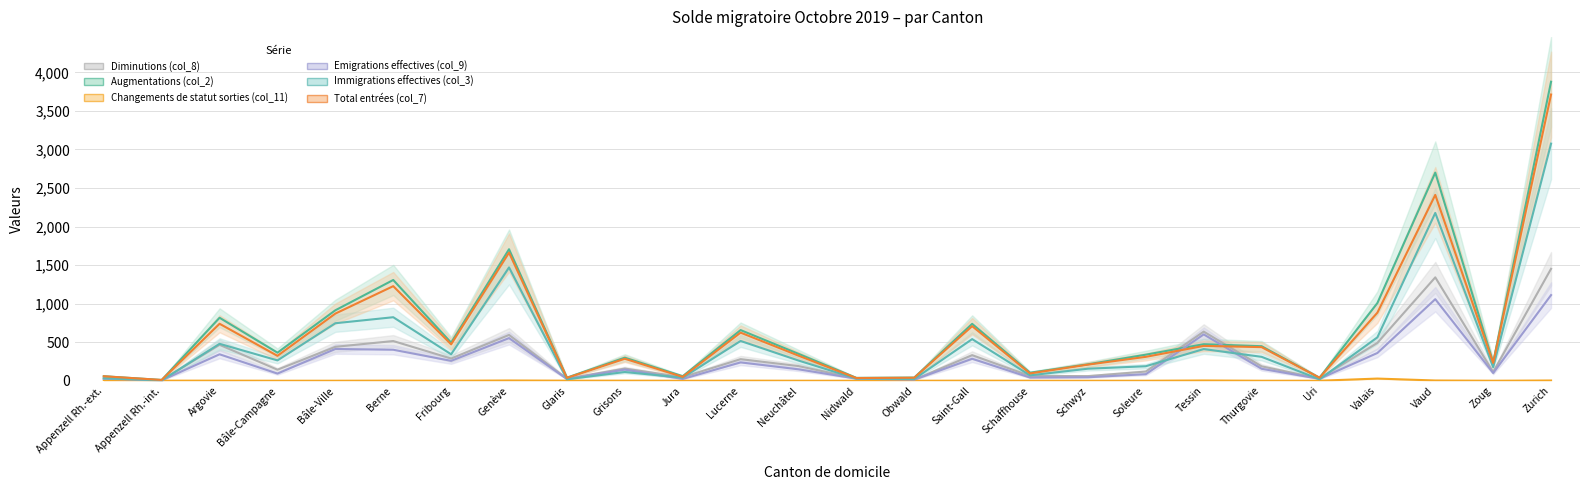

Reading left to right, what are all the values shown in this chart?

Diminutions (col_8): Appenzell Rh.-ext.=28	Appenzell Rh.-int.=6	Argovie=466	Bâle-Campagne=143	Bâle-Ville=440	Berne=515	Fribourg=288	Genève=594	Glaris=27	Grisons=158	Jura=46	Lucerne=280	Neuchâtel=190	Nidwald=30	Obwald=14	Saint-Gall=332	Schaffhouse=62	Schwyz=60	Soleure=119	Tessin=637	Thurgovie=187	Uri=28	Valais=491	Vaud=1341	Zoug=113	Zurich=1452
Augmentations (col_2): Appenzell Rh.-ext.=58	Appenzell Rh.-int.=10	Argovie=817	Bâle-Campagne=364	Bâle-Ville=914	Berne=1307	Fribourg=494	Genève=1706	Glaris=40	Grisons=299	Jura=59	Lucerne=657	Neuchâtel=349	Nidwald=37	Obwald=41	Saint-Gall=738	Schaffhouse=104	Schwyz=213	Soleure=338	Tessin=474	Thurgovie=448	Uri=39	Valais=1008	Vaud=2700	Zoug=237	Zurich=3879
Changements de statut sorties (col_11): Appenzell Rh.-ext.=0	Appenzell Rh.-int.=1	Argovie=1	Bâle-Campagne=0	Bâle-Ville=0	Berne=1	Fribourg=0	Genève=3	Glaris=1	Grisons=1	Jura=0	Lucerne=1	Neuchâtel=0	Nidwald=0	Obwald=0	Saint-Gall=1	Schaffhouse=0	Schwyz=0	Soleure=0	Tessin=3	Thurgovie=0	Uri=0	Valais=28	Vaud=3	Zoug=0	Zurich=3
Emigrations effectives (col_9): Appenzell Rh.-ext.=26	Appenzell Rh.-int.=5	Argovie=343	Bâle-Campagne=93	Bâle-Ville=412	Berne=402	Fribourg=258	Genève=553	Glaris=22	Grisons=144	Jura=23	Lucerne=238	Neuchâtel=148	Nidwald=27	Obwald=14	Saint-Gall=285	Schaffhouse=41	Schwyz=45	Soleure=85	Tessin=601	Thurgovie=155	Uri=25	Valais=360	Vaud=1058	Zoug=100	Zurich=1111
Immigrations effectives (col_3): Appenzell Rh.-ext.=32	Appenzell Rh.-int.=5	Argovie=479	Bâle-Campagne=264	Bâle-Ville=746	Berne=824	Fribourg=343	Genève=1470	Glaris=19	Grisons=113	Jura=40	Lucerne=516	Neuchâtel=262	Nidwald=28	Obwald=22	Saint-Gall=540	Schaffhouse=70	Schwyz=156	Soleure=188	Tessin=411	Thurgovie=310	Uri=19	Valais=563	Vaud=2177	Zoug=176	Zurich=3076
Total entrées (col_7): Appenzell Rh.-ext.=58	Appenzell Rh.-int.=10	Argovie=739	Bâle-Campagne=323	Bâle-Ville=871	Berne=1227	Fribourg=472	Genève=1662	Glaris=37	Grisons=285	Jura=50	Lucerne=624	Neuchâtel=325	Nidwald=35	Obwald=39	Saint-Gall=708	Schaffhouse=95	Schwyz=209	Soleure=310	Tessin=452	Thurgovie=436	Uri=39	Valais=883	Vaud=2411	Zoug=231	Zurich=3713